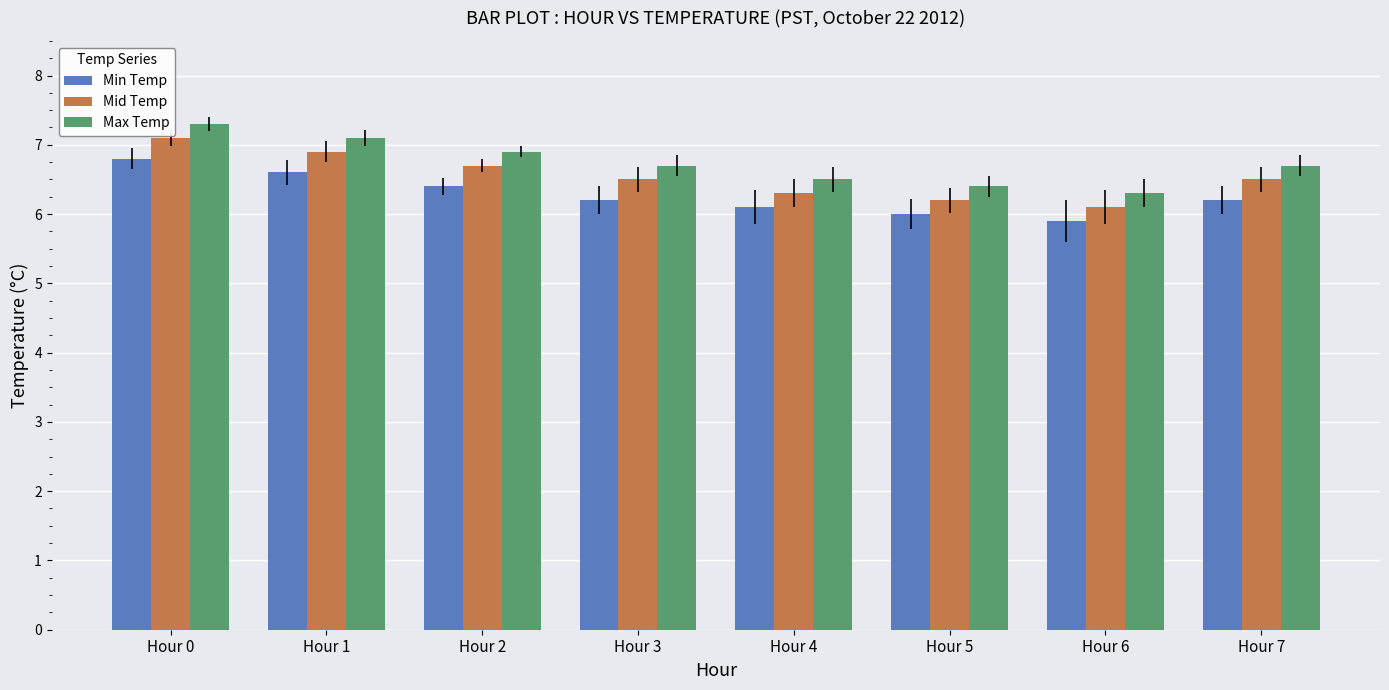

The Min Temp series shows 6.2 at Hour 7. True or false?

True